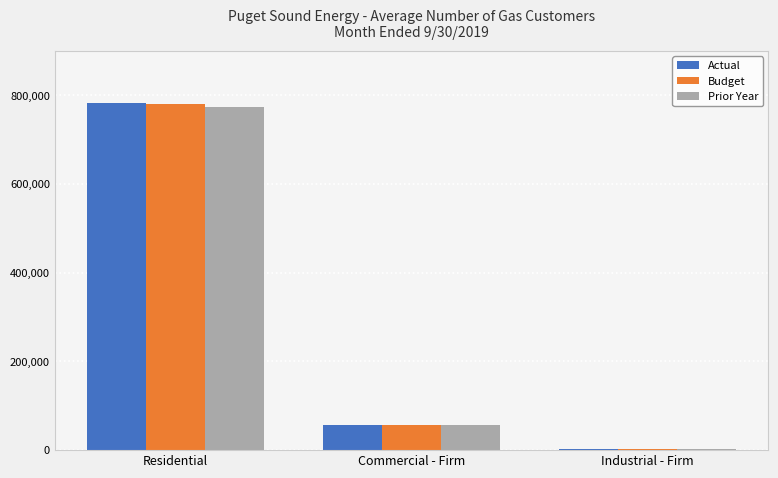

At which label is Actual closest to 392597?

Commercial - Firm